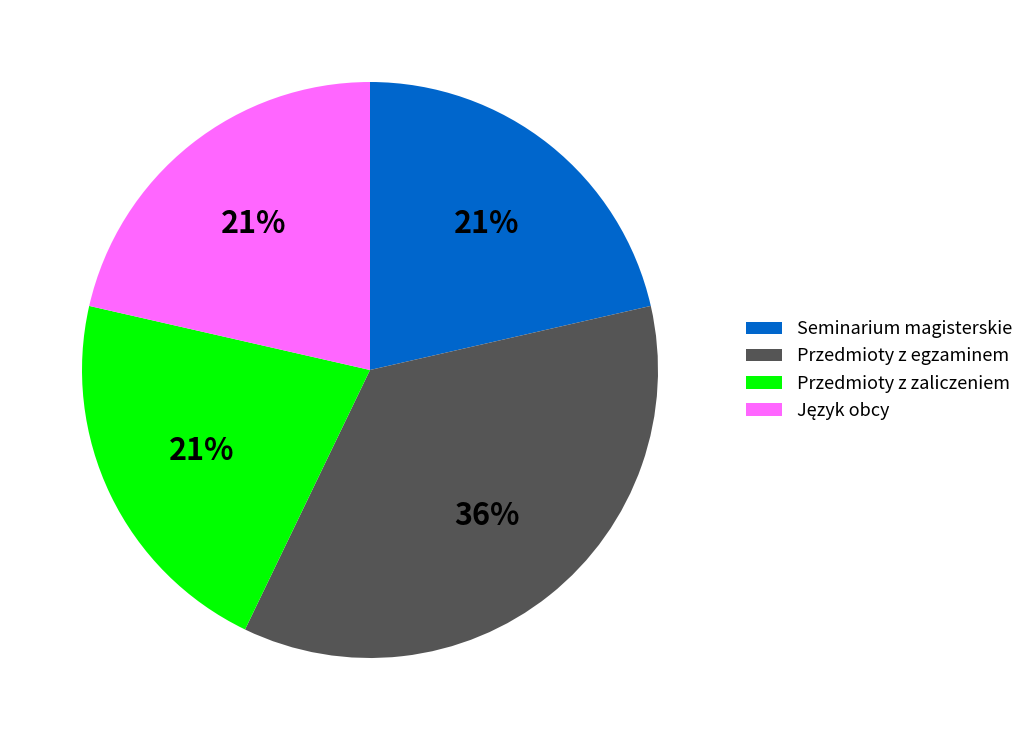

To the nearest percent, what percentage of the pie is Przedmioty z egzaminem?

36%